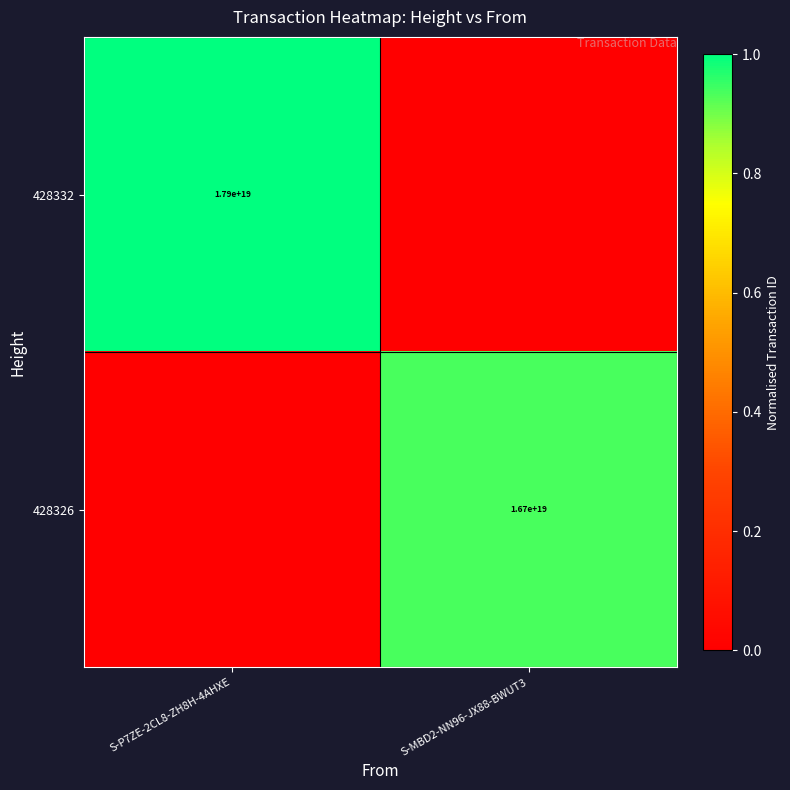

True or false: 428332 has a value of 28205415659865993216 at S-P7ZE-2CL8-ZH8H-4AHXE.

False